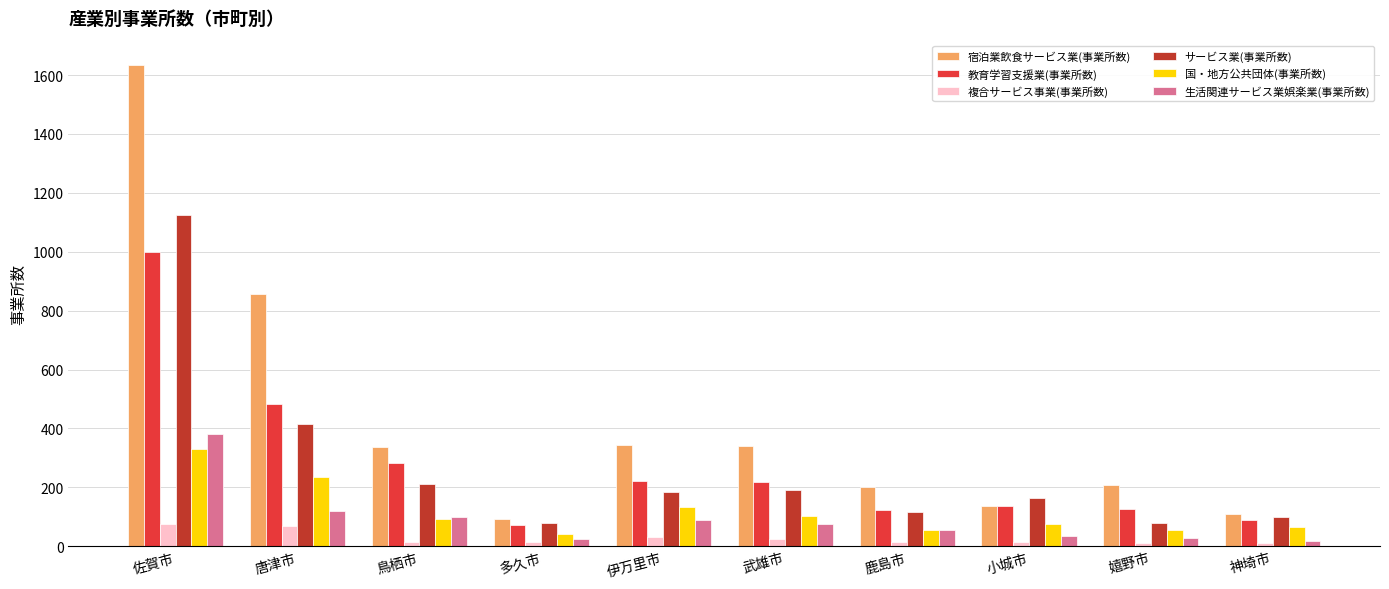

How many bars are there in each group?

6